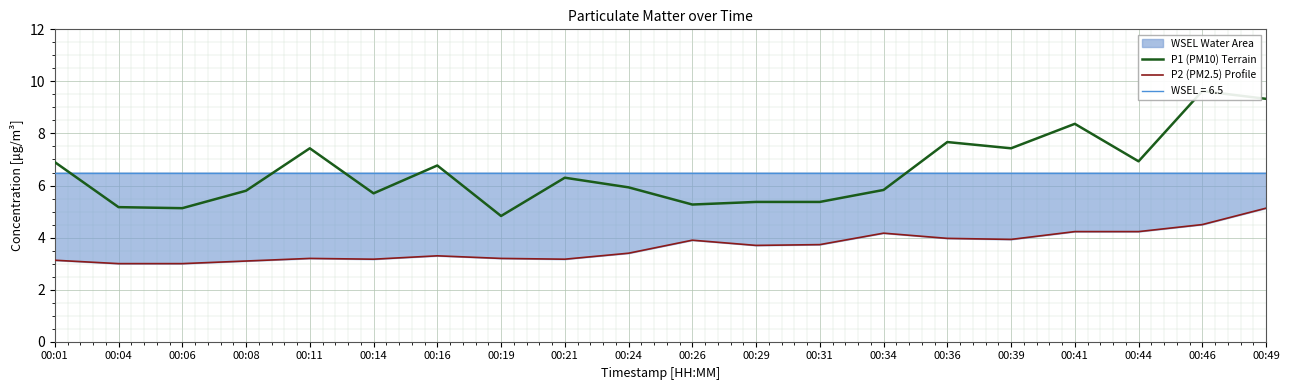

How many interior local valleys does the P2 (PM2.5) Profile series have?

4